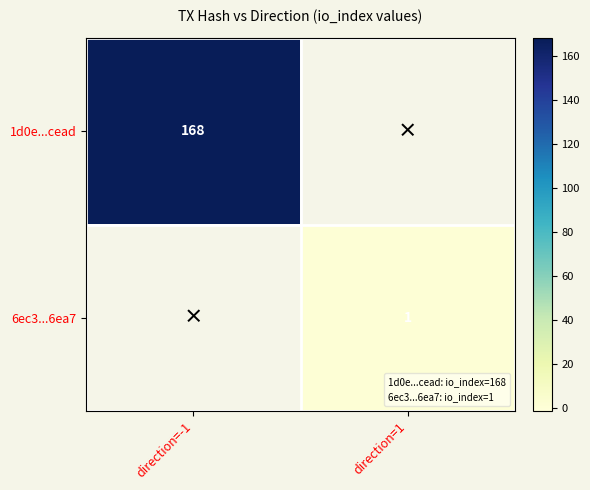

What is the greatest value displayed?

168.0